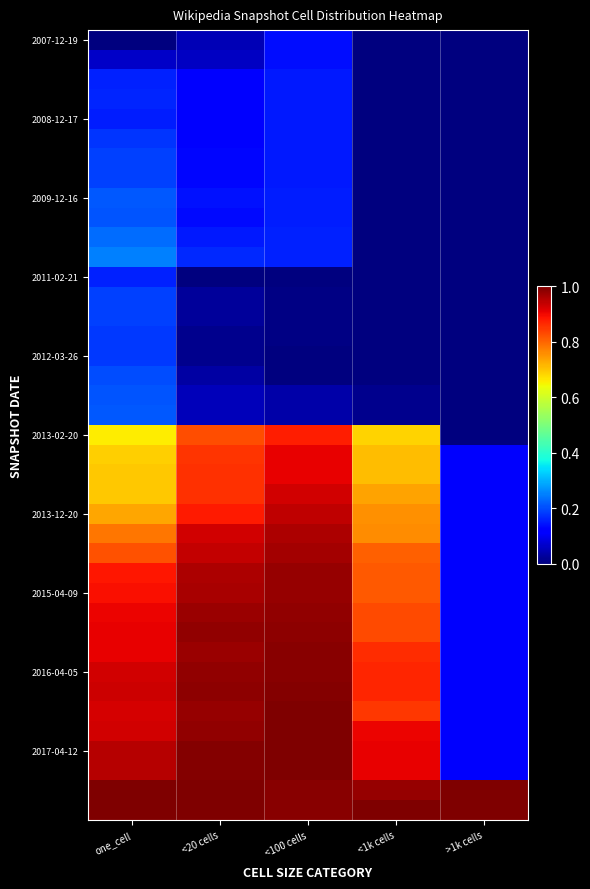

At how many categories does at least one series exceed 0?

5